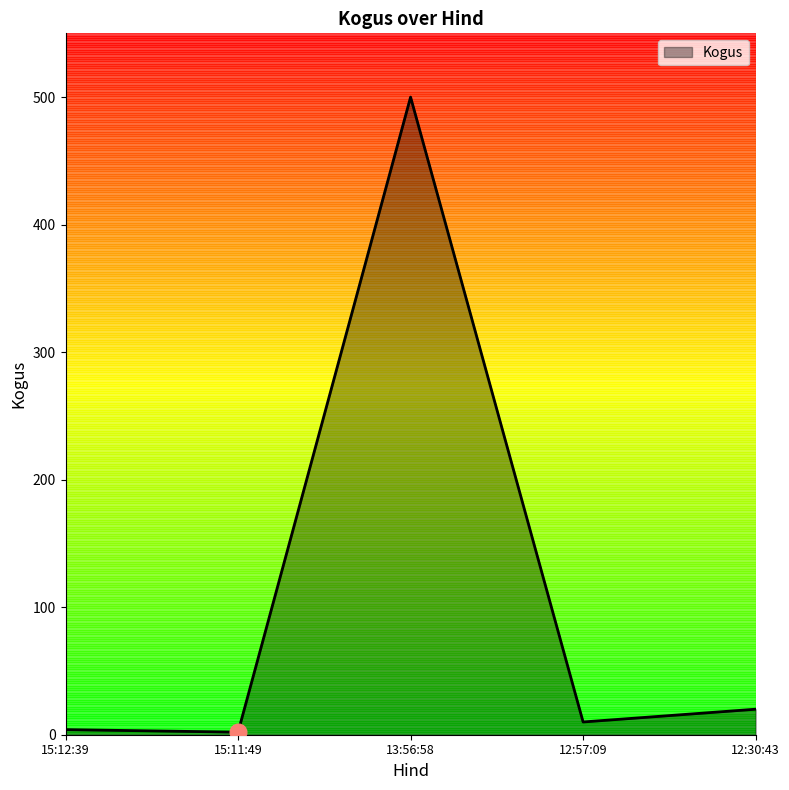

At which label does the data first exceed 10?

13:56:58